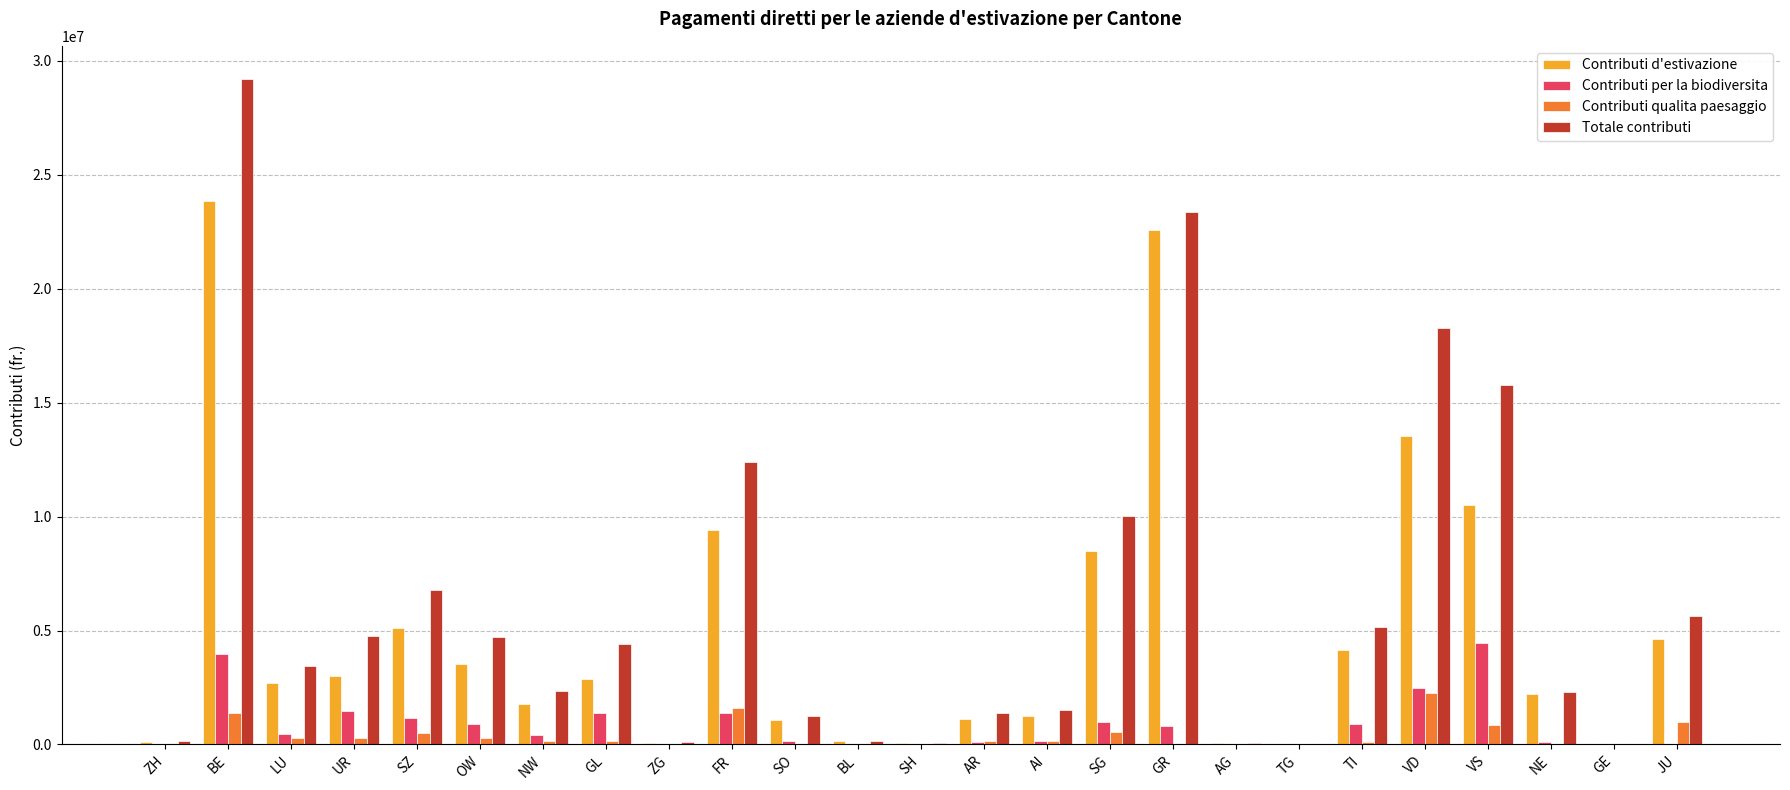

At which category is the sum across all series the highest?

BE